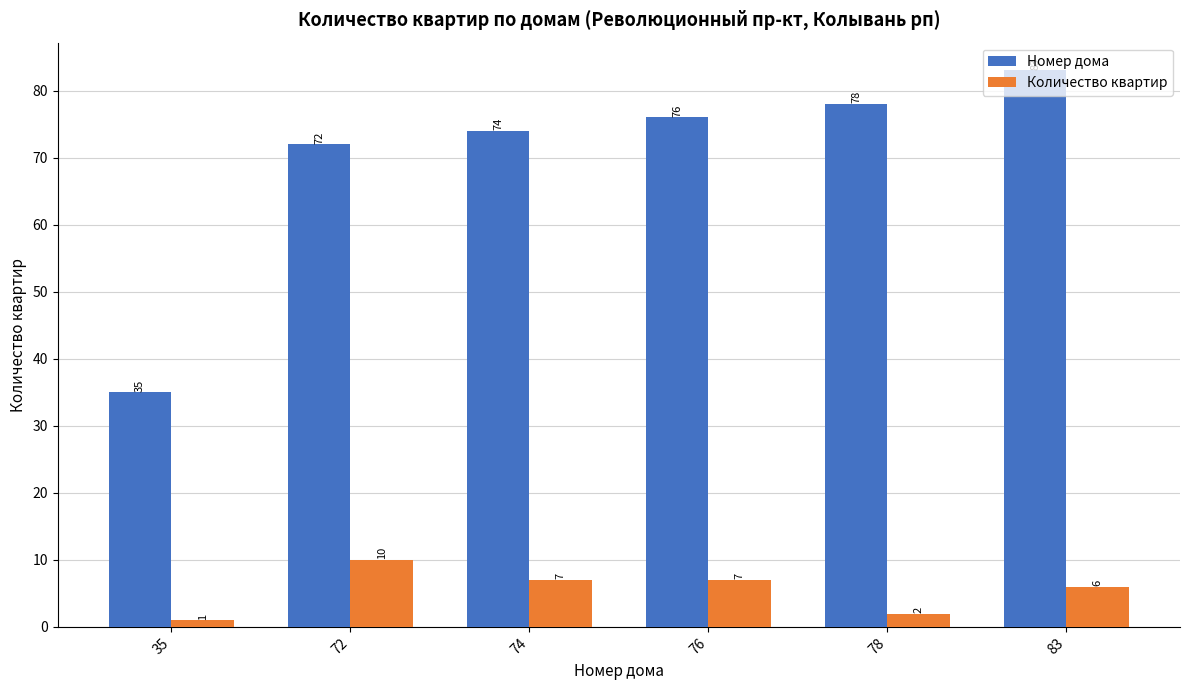

How many data points in Количество квартир are less than 7?

3